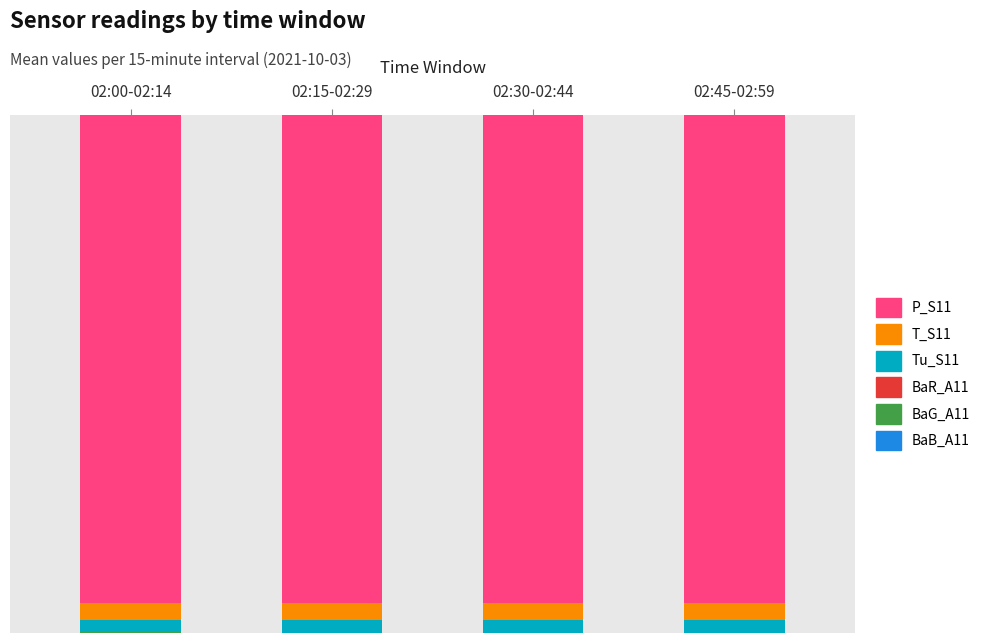

Are the bars horizontal?

No